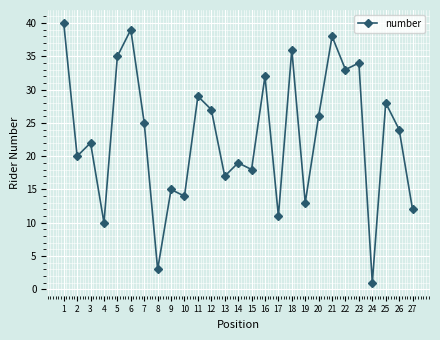

How many data points are less than 24?

13